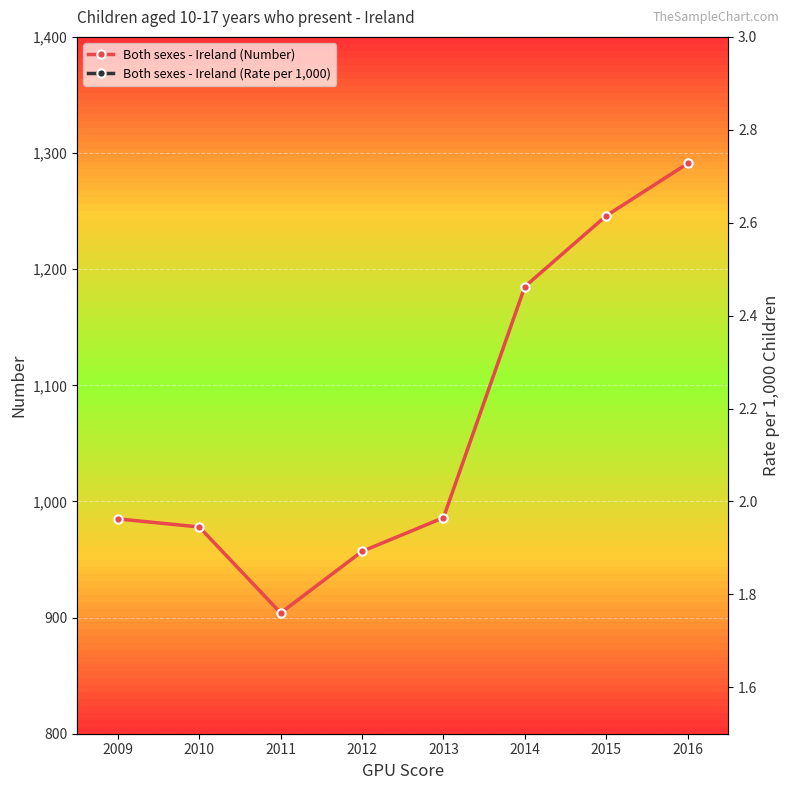

Where is Both sexes - Ireland (Rate per 1,000) nearest to the value 2?

2012